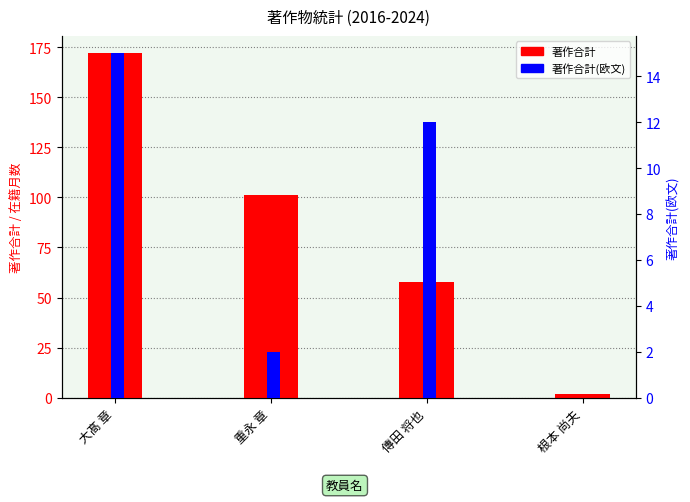

Reading left to right, extract all data points from this chart.

著作合計: 大髙 章=172	重永 章=101	傳田 将也=58	根本 尚夫=2
著作合計(欧文): 大髙 章=15	重永 章=2	傳田 将也=12	根本 尚夫=0